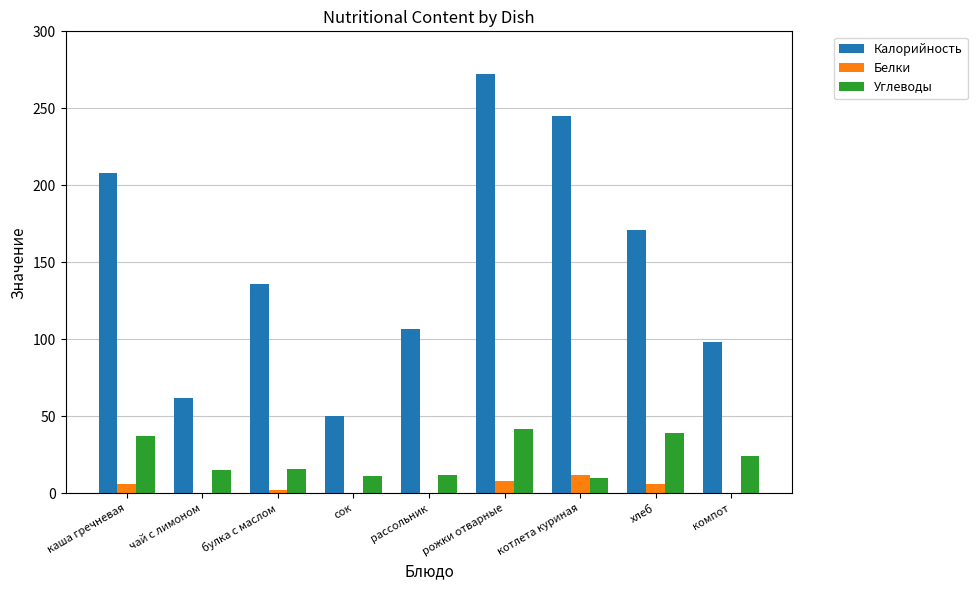

Does the chart contain stacked bars?

No